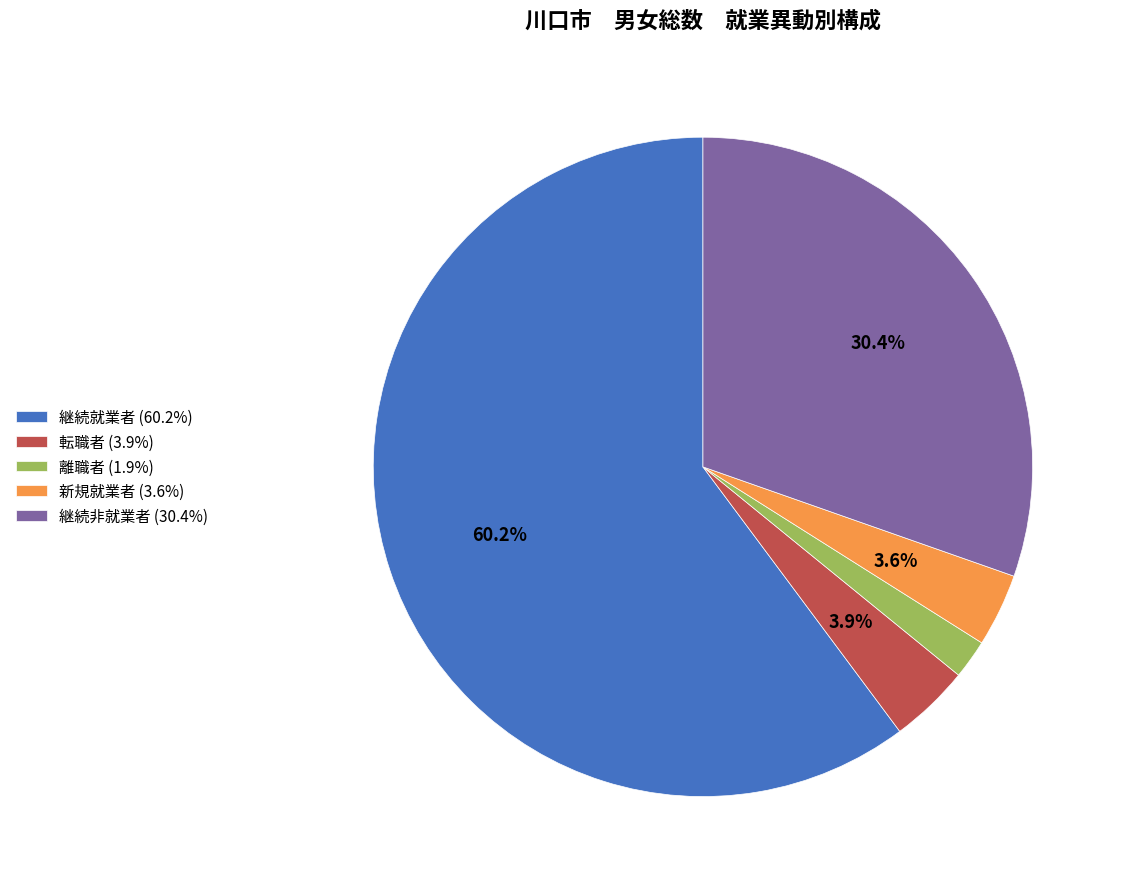

To the nearest percent, what is the difference between the largest and smallest slice percentages?

58%